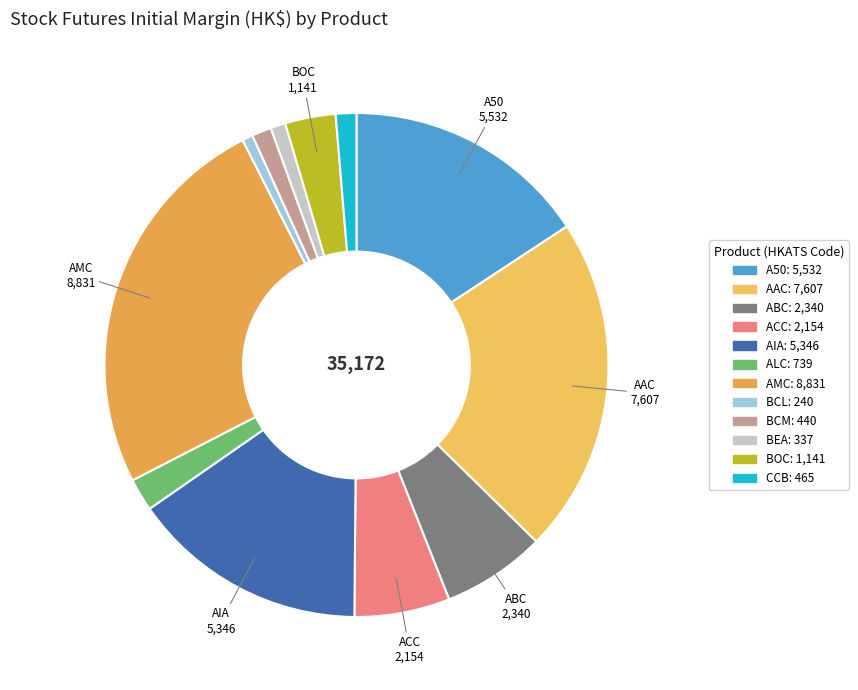

What percentage is NOT represented by CCB?

98.7%